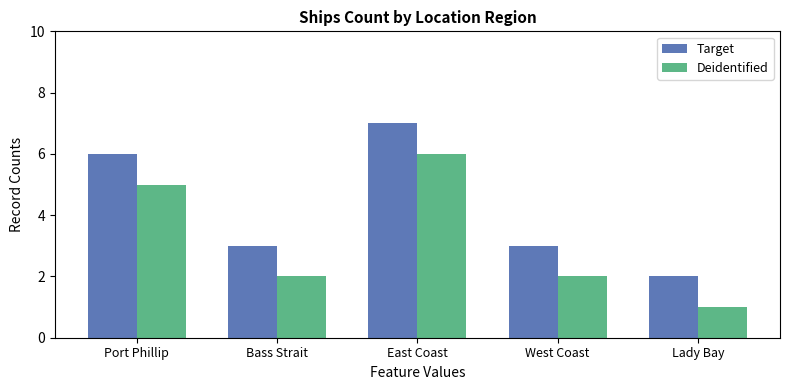

The value of Target at Bass Strait is 3. True or false?

True